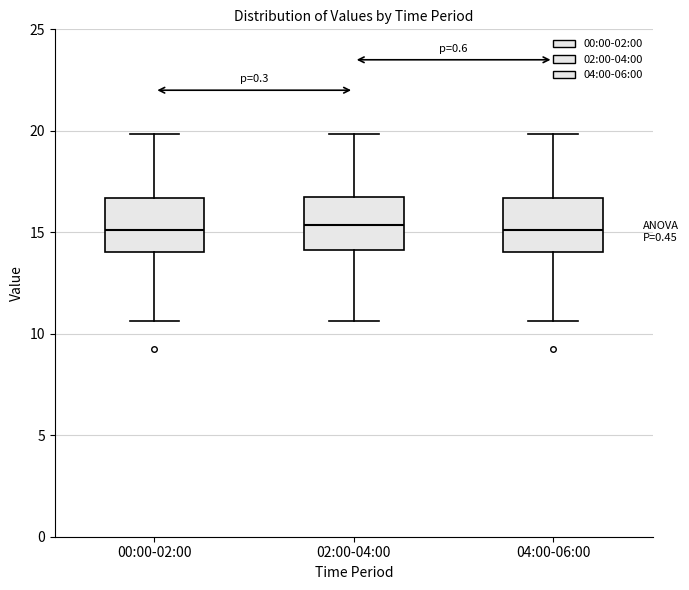

Reading left to right, read every box against the y-axis: the position of its median line, the range the box covers, and the ends of its whiskers. The values are not printed on the chart, so give them approximately, as read against the axis.

00:00-02:00: median 15.0, box 14.0 to 16.5, whiskers 10.5 to 20.0
02:00-04:00: median 15.5, box 14.0 to 16.5, whiskers 10.5 to 20.0
04:00-06:00: median 15.0, box 14.0 to 16.5, whiskers 10.5 to 20.0